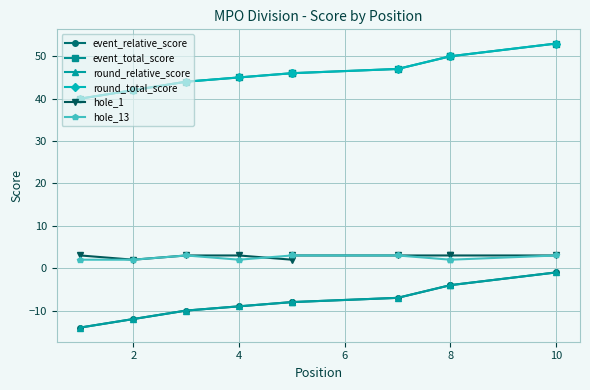

Which series has the largest total across all categories?

event_total_score